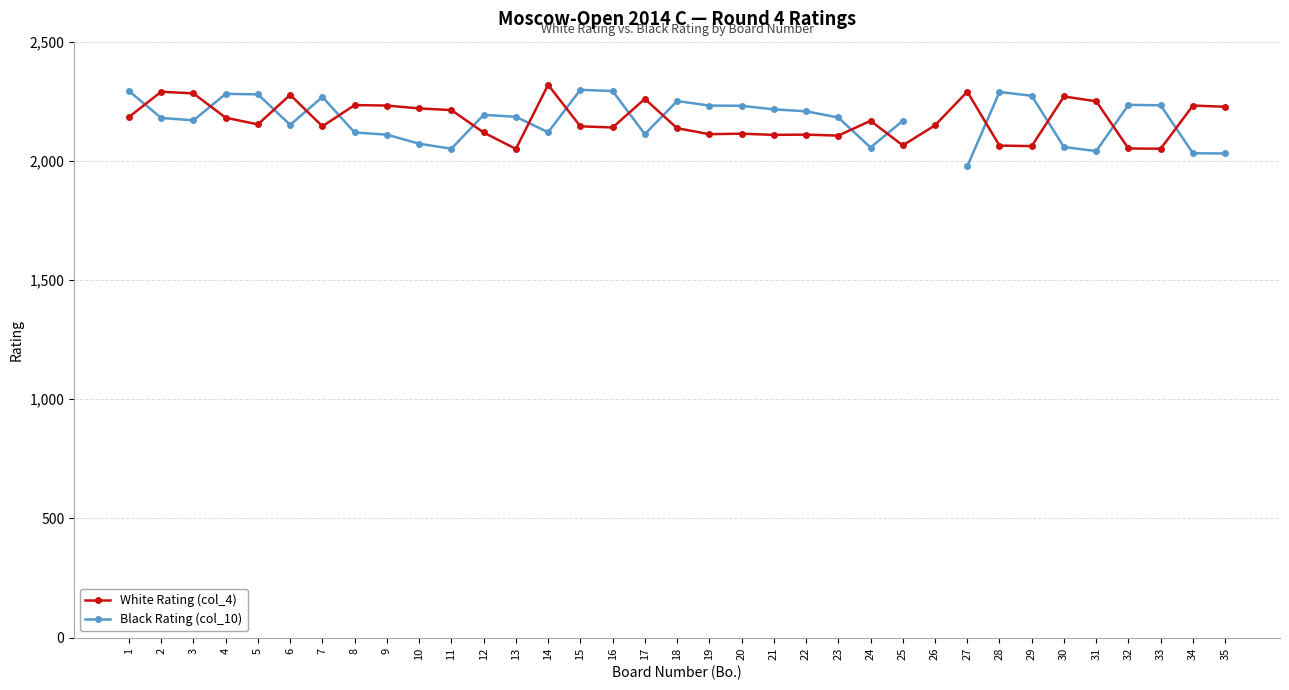

True or false: Black Rating (col_10) and White Rating (col_4) intersect in this chart.

True